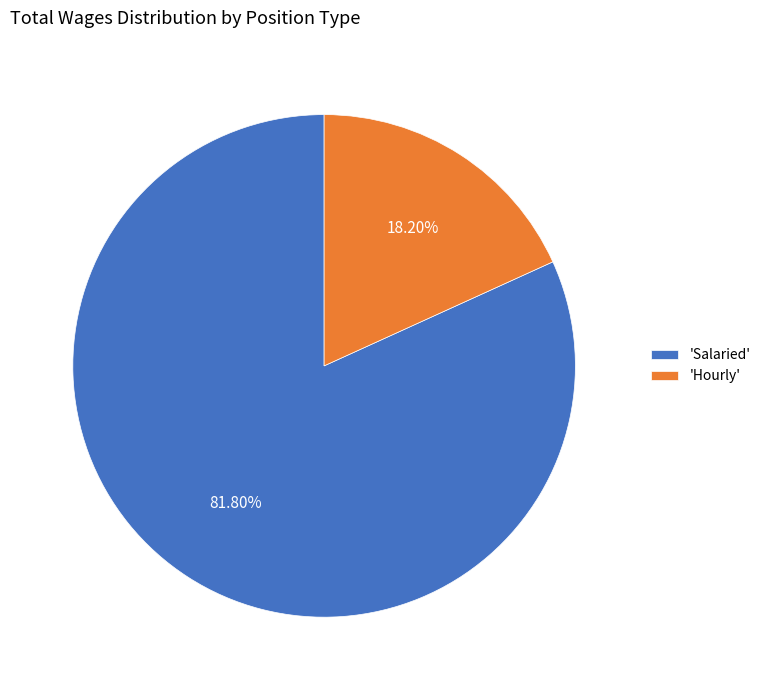

Combined, do 'Hourly' and 'Salaried' account for over 50%?

Yes